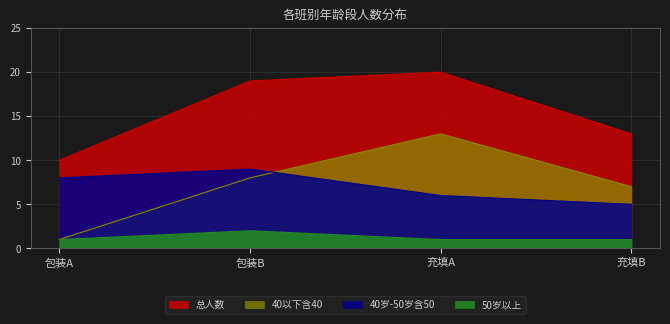

True or false: 总人数 has a value of 8 at 充填A.

False